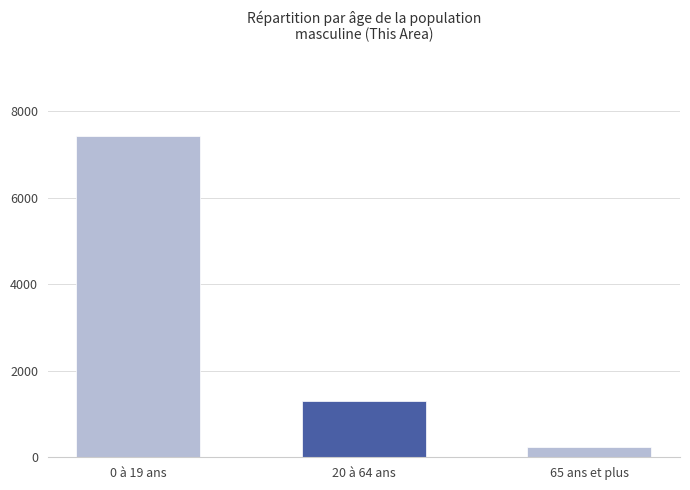

How many distinct data groups are displayed?

1